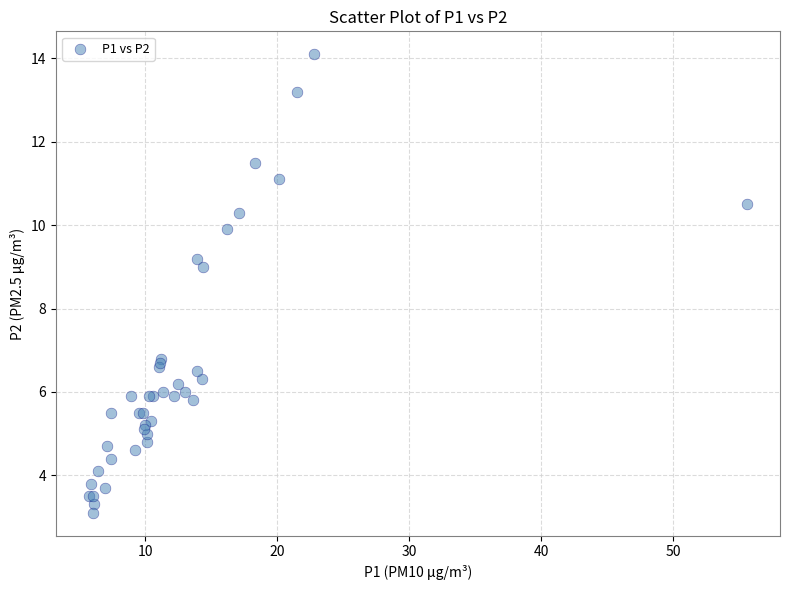

What Y value in the scatter plot is closest to 8?

9.0